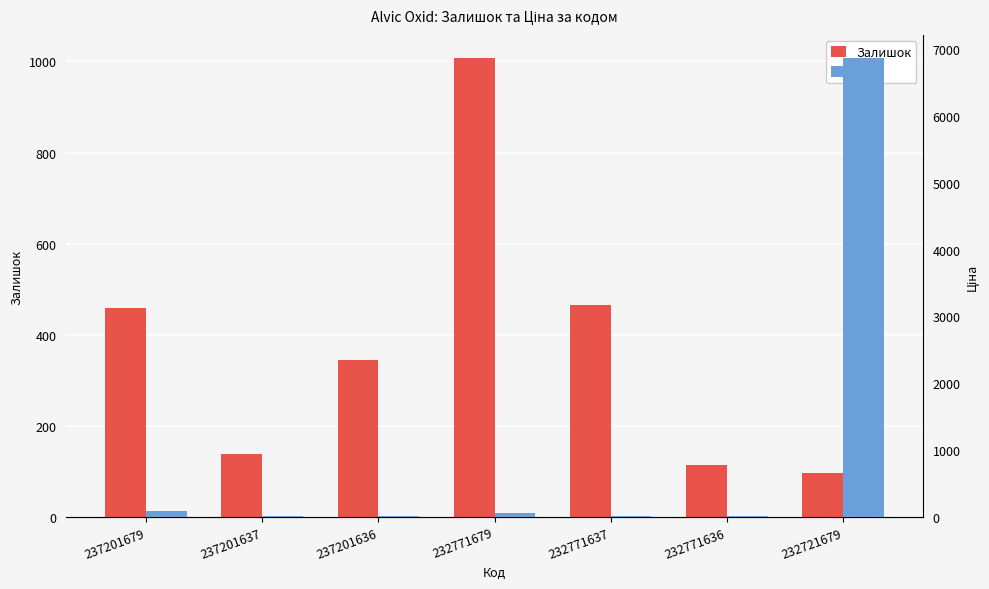

How many bars are there in each group?

2